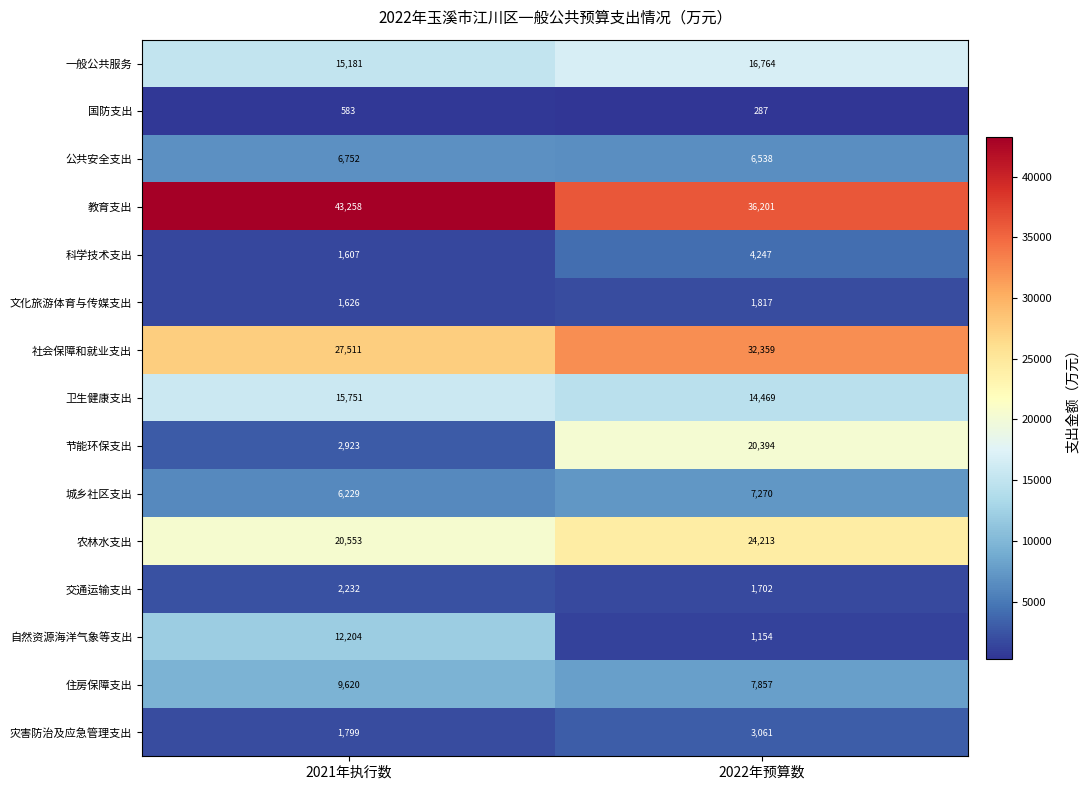

What is the spread (max minus min) of values at 2022年预算数?

35914